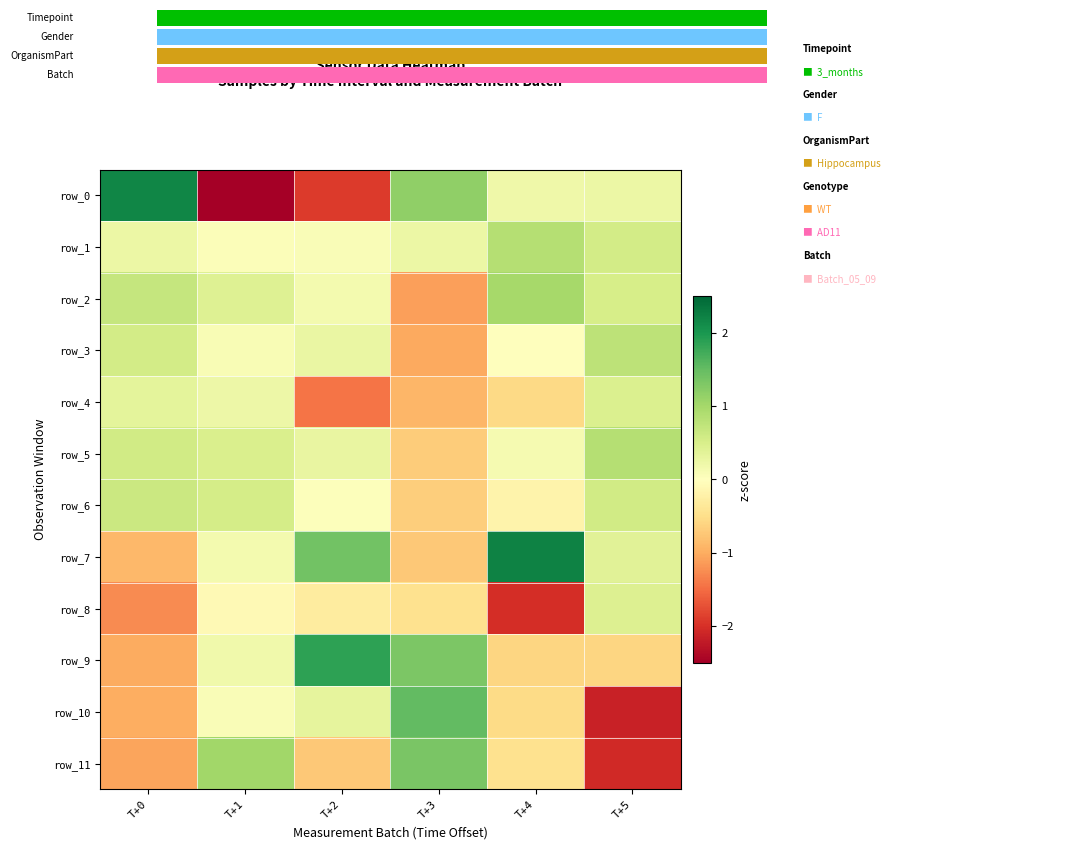

At which category does the chart reach its peak across all series?

T+4